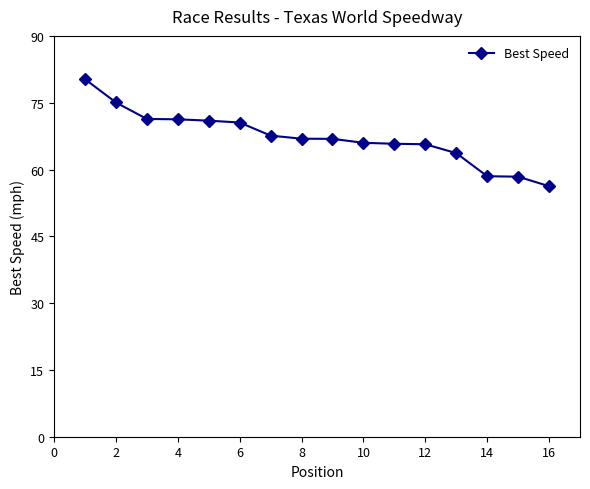

What is the sum of all values?

1075.1